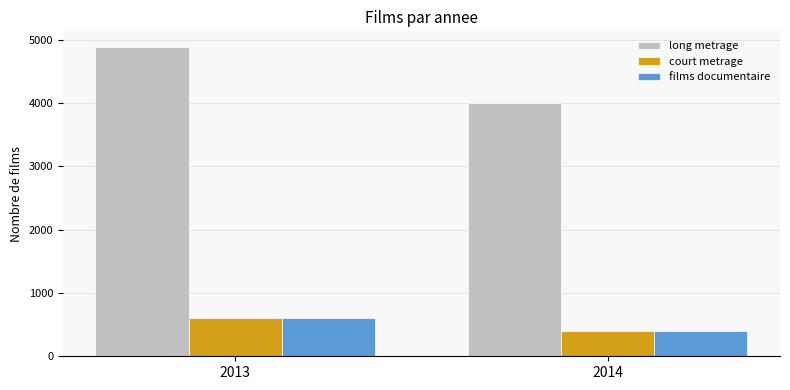

Reading right to left, extract all data points from this chart.

long metrage: 4000	4889
court metrage: 400	600
films documentaire: 400	600